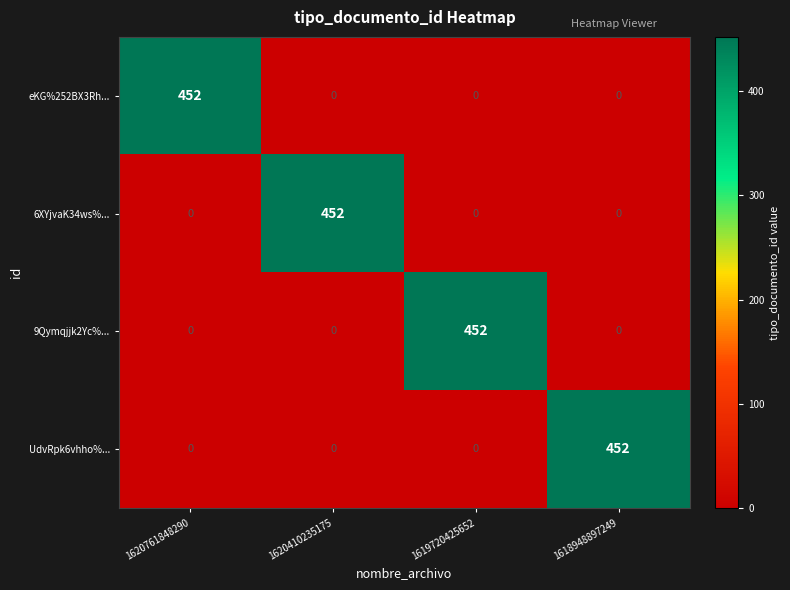

The UdvRpk6vhho%... series shows -260 at 1620410235175. True or false?

False